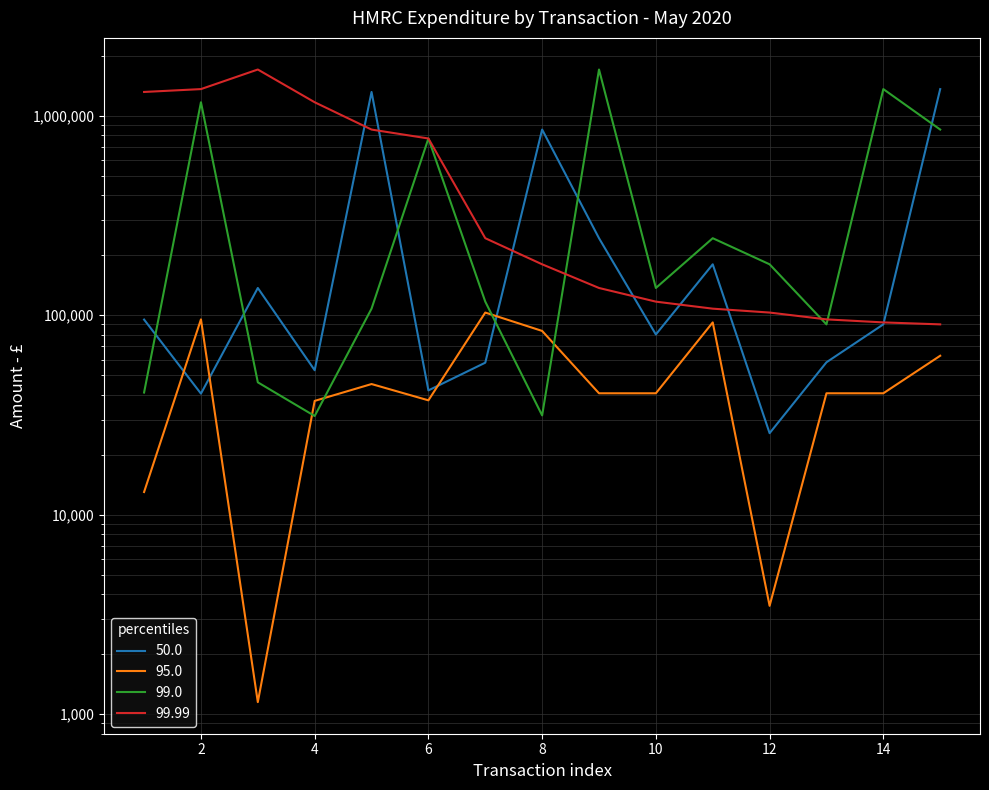

Count the number of data series in this chart.

4